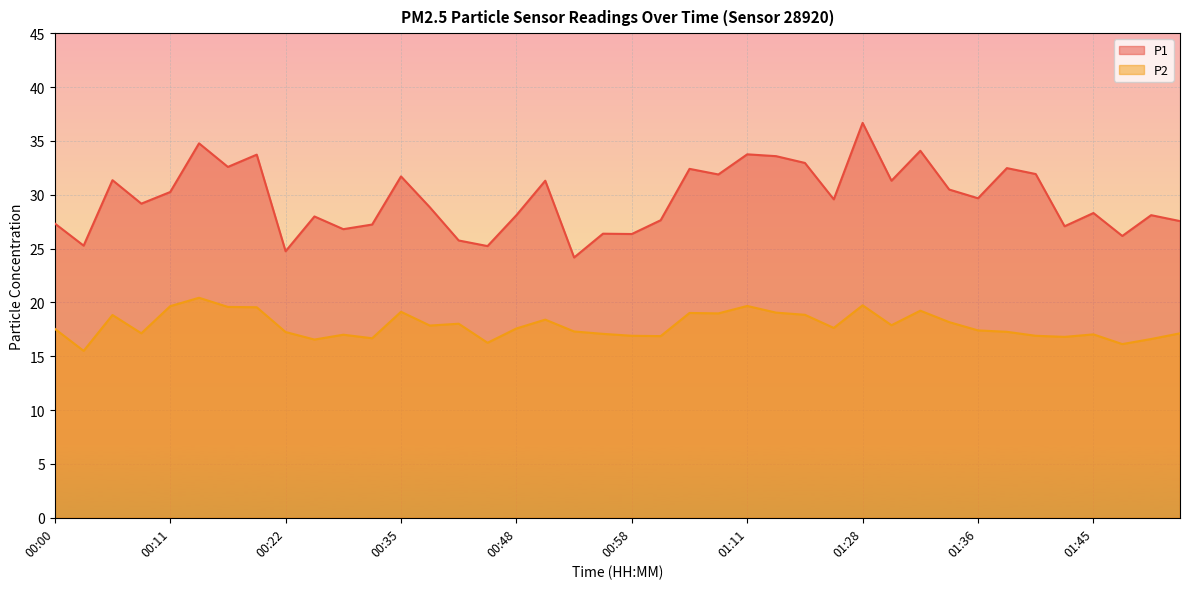

Reading right to left, list all the values displayed in this chart.

P1: 01:51=27.6	01:49=28.1	01:47=26.2	01:45=28.3	01:43=27.1	01:41=31.9	01:39=32.5	01:36=29.7	01:34=30.5	01:32=34.1	01:30=31.3	01:28=36.7	01:21=29.6	01:17=33.0	01:15=33.6	01:11=33.8	01:06=31.9	01:04=32.4	01:00=27.6	00:58=26.4	00:56=26.4	00:53=24.2	00:51=31.3	00:48=28.1	00:46=25.2	00:39=25.8	00:37=28.8	00:35=31.7	00:33=27.2	00:31=26.8	00:29=28.0	00:22=24.8	00:20=33.7	00:18=32.6	00:13=34.8	00:11=30.2	00:06=29.2	00:04=31.4	00:02=25.3	00:00=27.3
P2: 01:51=17.1	01:49=16.6	01:47=16.1	01:45=17.0	01:43=16.8	01:41=16.9	01:39=17.3	01:36=17.4	01:34=18.2	01:32=19.2	01:30=17.9	01:28=19.7	01:21=17.6	01:17=18.9	01:15=19.1	01:11=19.7	01:06=19.0	01:04=19.0	01:00=16.9	00:58=16.9	00:56=17.1	00:53=17.3	00:51=18.4	00:48=17.6	00:46=16.2	00:39=18.0	00:37=17.9	00:35=19.1	00:33=16.7	00:31=17.0	00:29=16.6	00:22=17.2	00:20=19.6	00:18=19.6	00:13=20.4	00:11=19.6	00:06=17.1	00:04=18.8	00:02=15.5	00:00=17.6